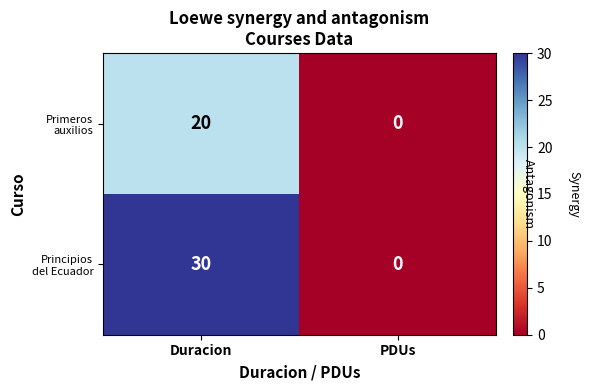

Which category has the highest value across all series?

Duracion